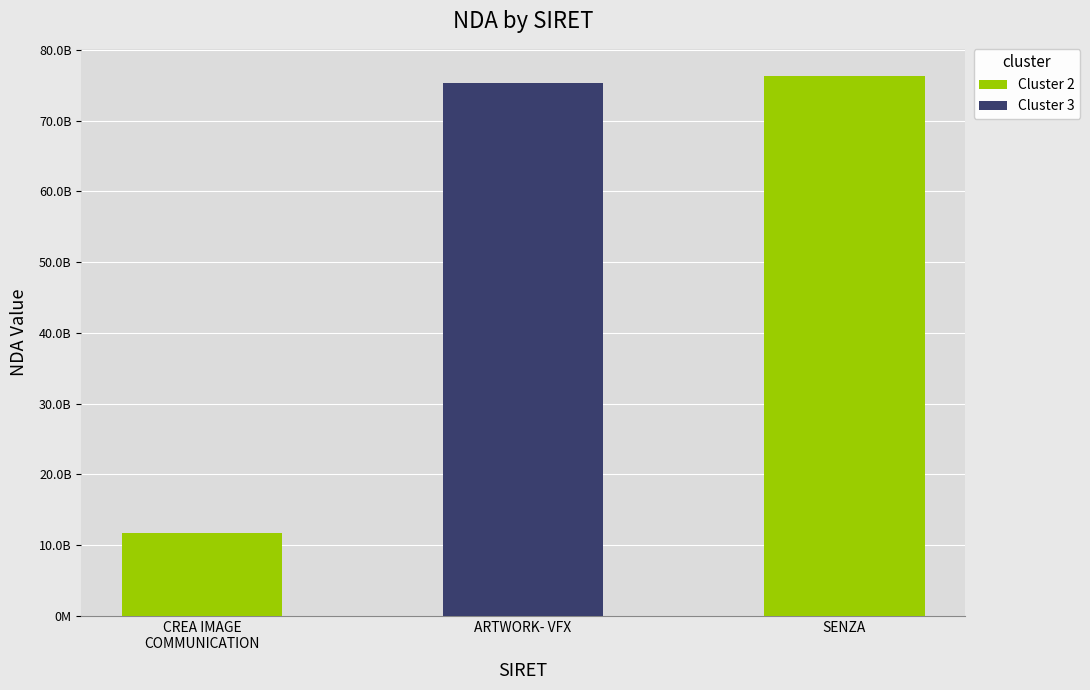

Are the bars horizontal?

No